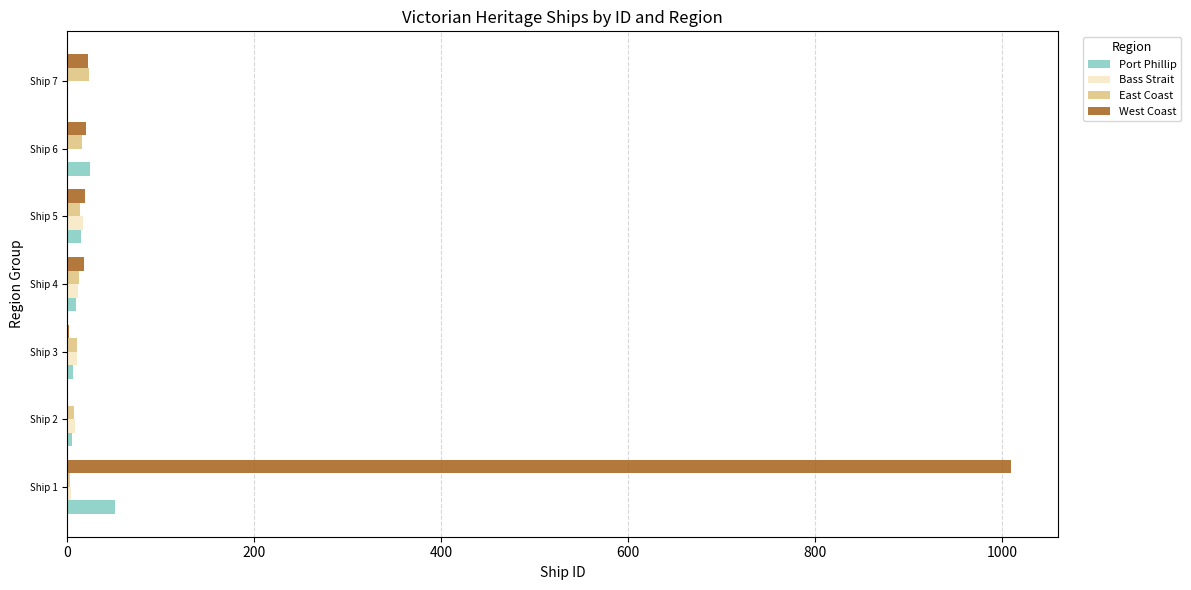

What is the maximum value shown in the chart?

1009